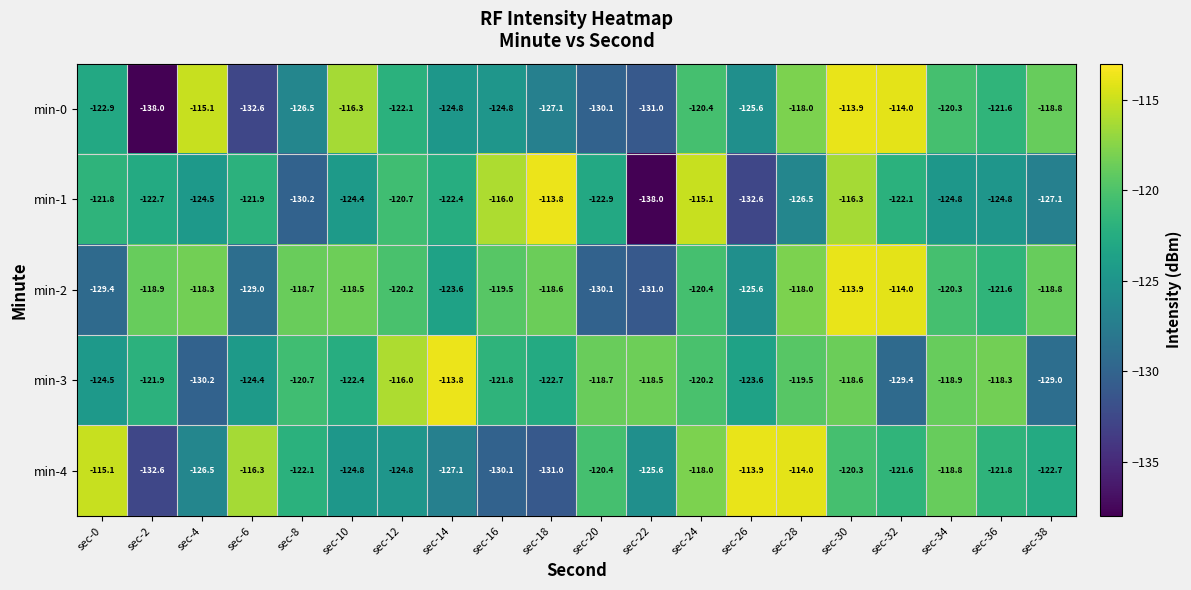

Where does the min-4 series first go above -121?

sec-0